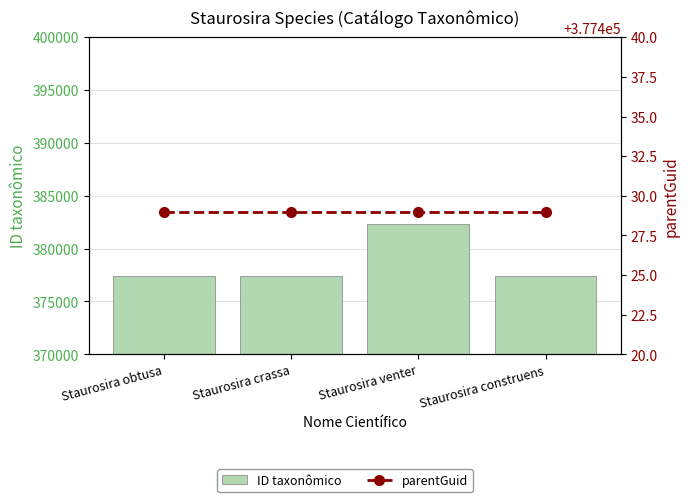

What position from the left is Staurosira venter?

3